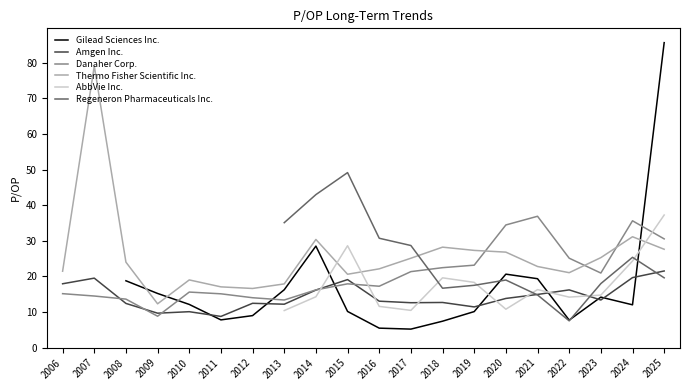

Which series changed the most between 2022 and 2023?

Regeneron Pharmaceuticals Inc.